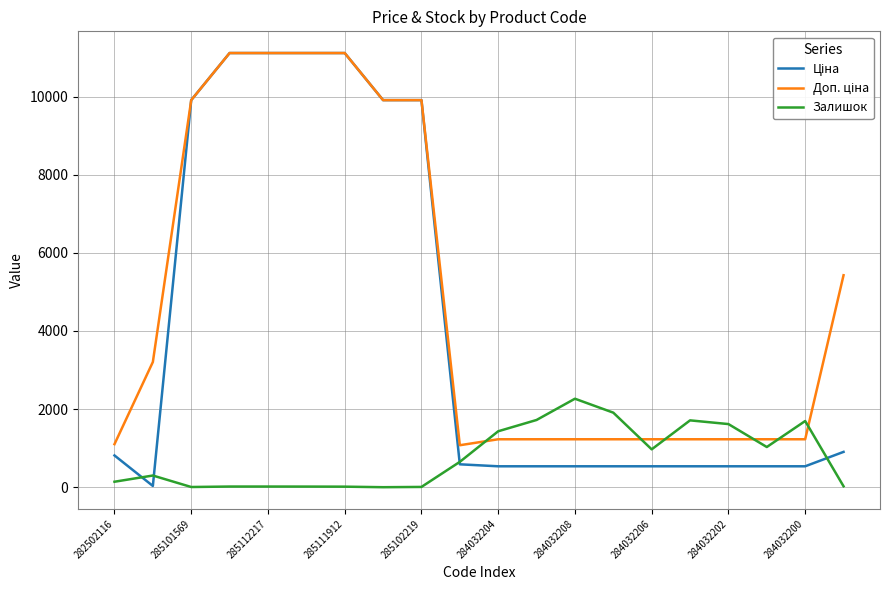

What is the maximum value shown in the chart?

11113.6